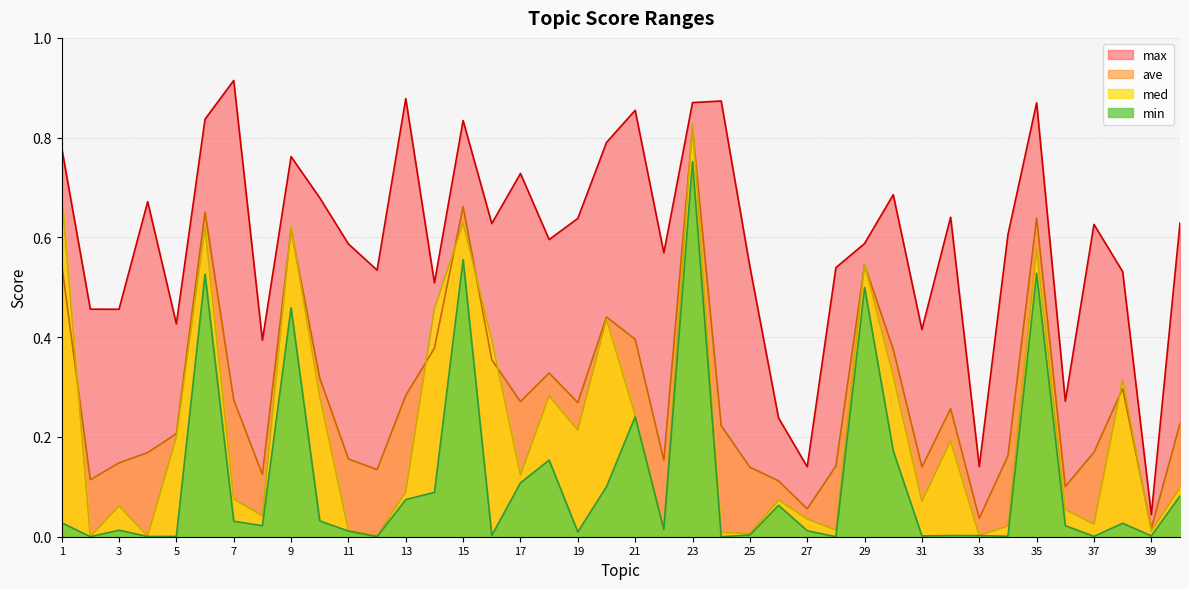

The ave series shows 0.1 at 3. True or false?

True